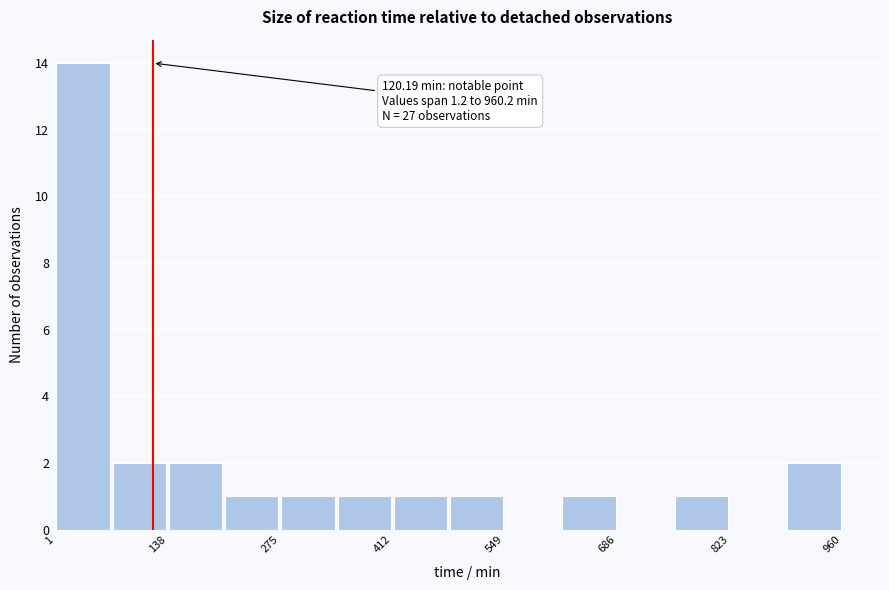

Around what value on the x-axis is the tallest bar? Give the approximate position of its centre, as read against the axis.

40